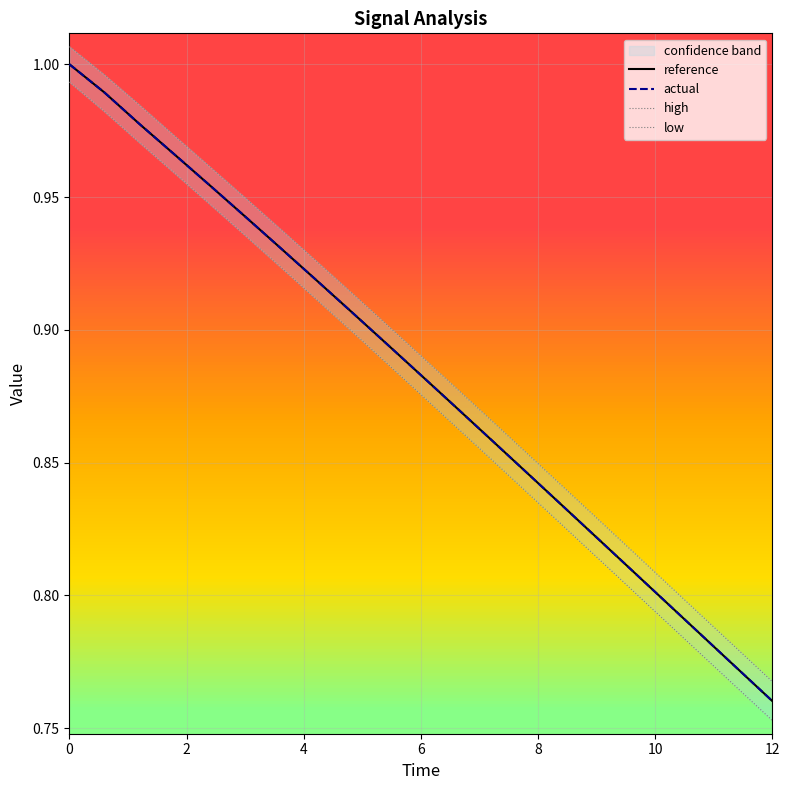

Which category has the lowest value in the actual series?

12